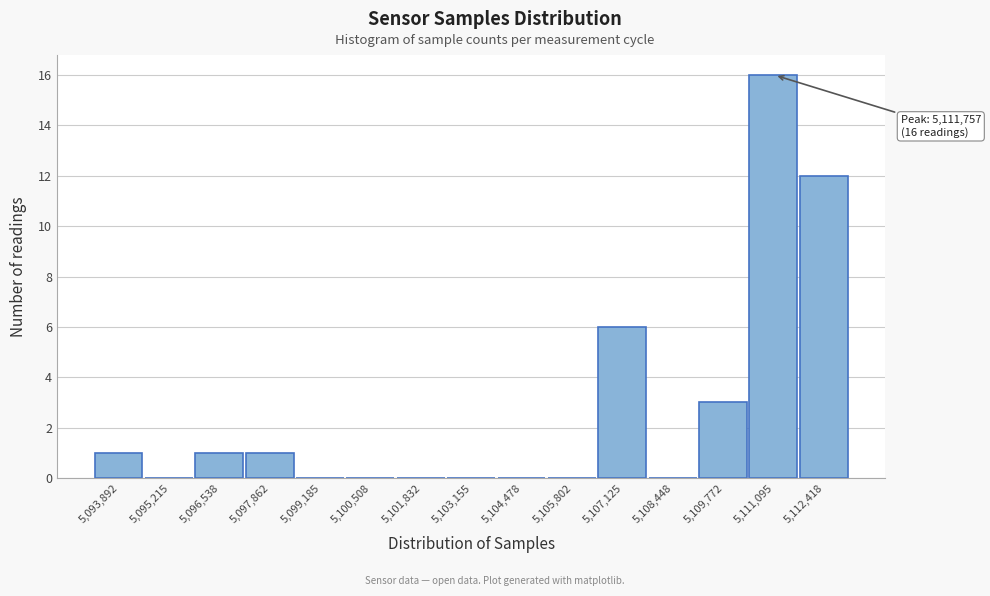

Reading right to left, extract all data points from this chart.

5,112,418=12	5,111,095=16	5,109,772=3	5,108,448=0	5,107,125=6	5,105,802=0	5,104,478=0	5,103,155=0	5,101,832=0	5,100,508=0	5,099,185=0	5,097,862=1	5,096,538=1	5,095,215=0	5,093,892=1